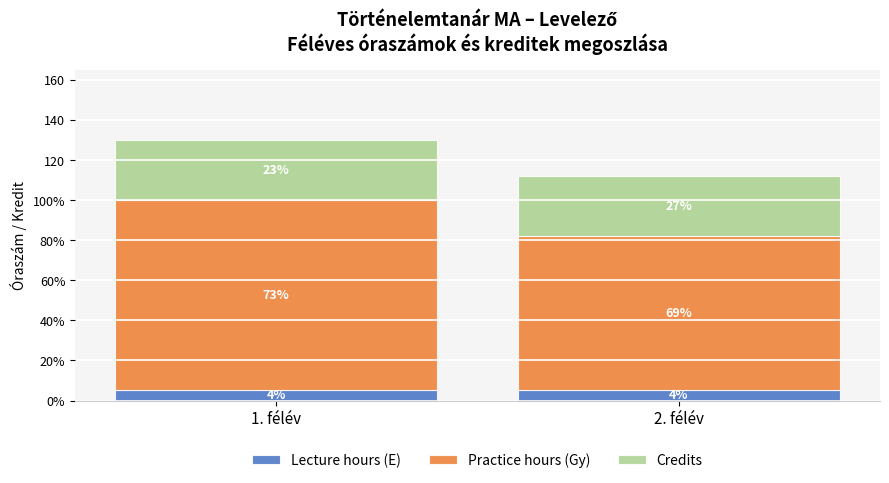

Between 1. félév and 2. félév, which series saw the biggest shift?

Practice hours (Gy)